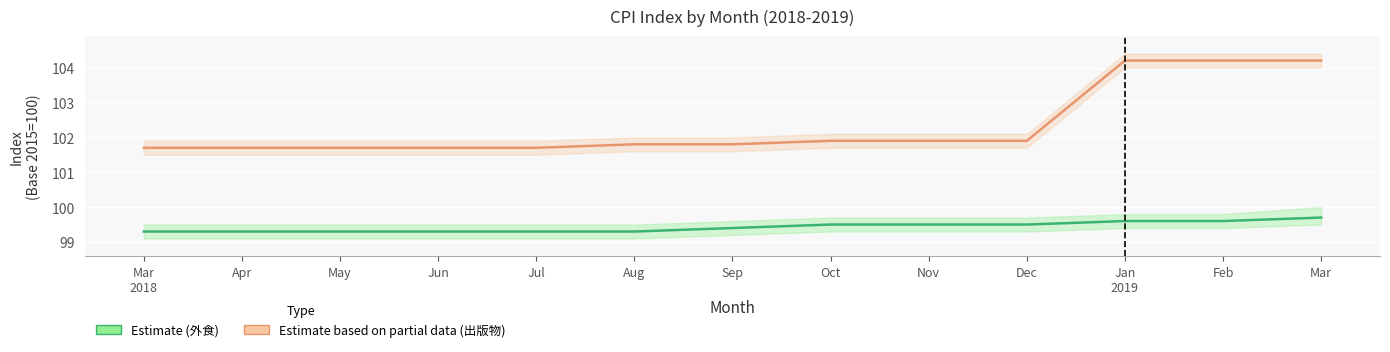

At how many categories does at least one series exceed 103?

3